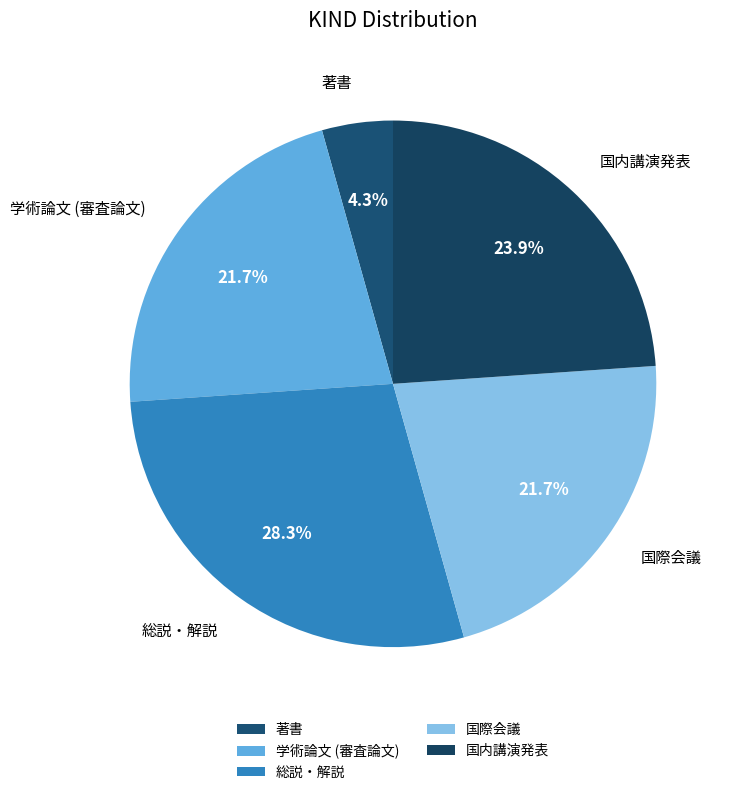

How much of the chart is everything except 著書?

95.7%